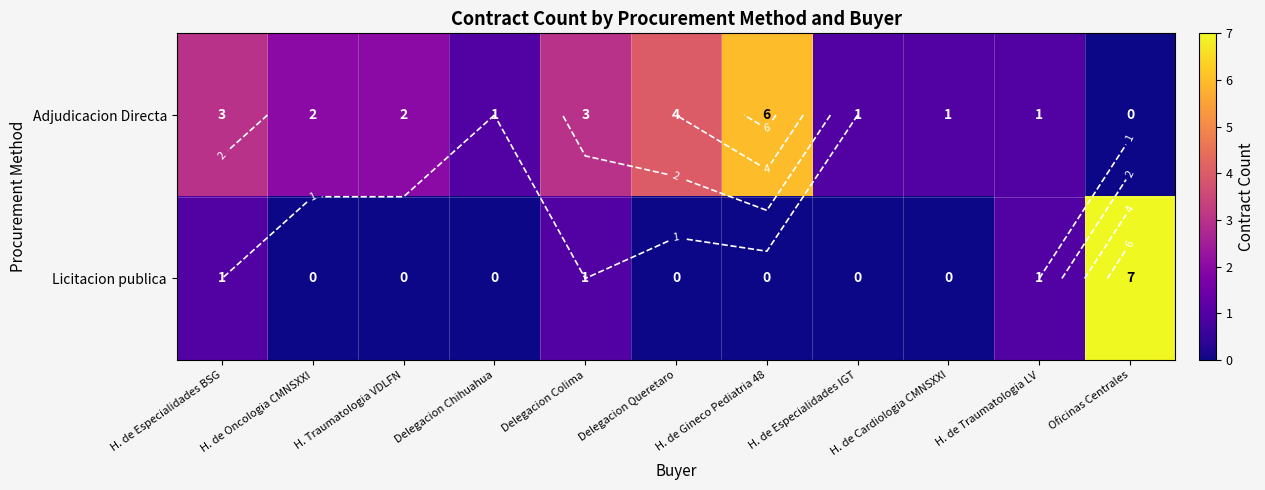

How many data points does each series have?

11